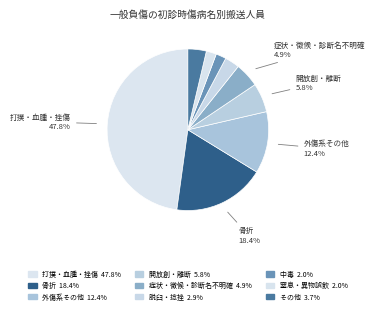

How many slices are in this pie chart?

9